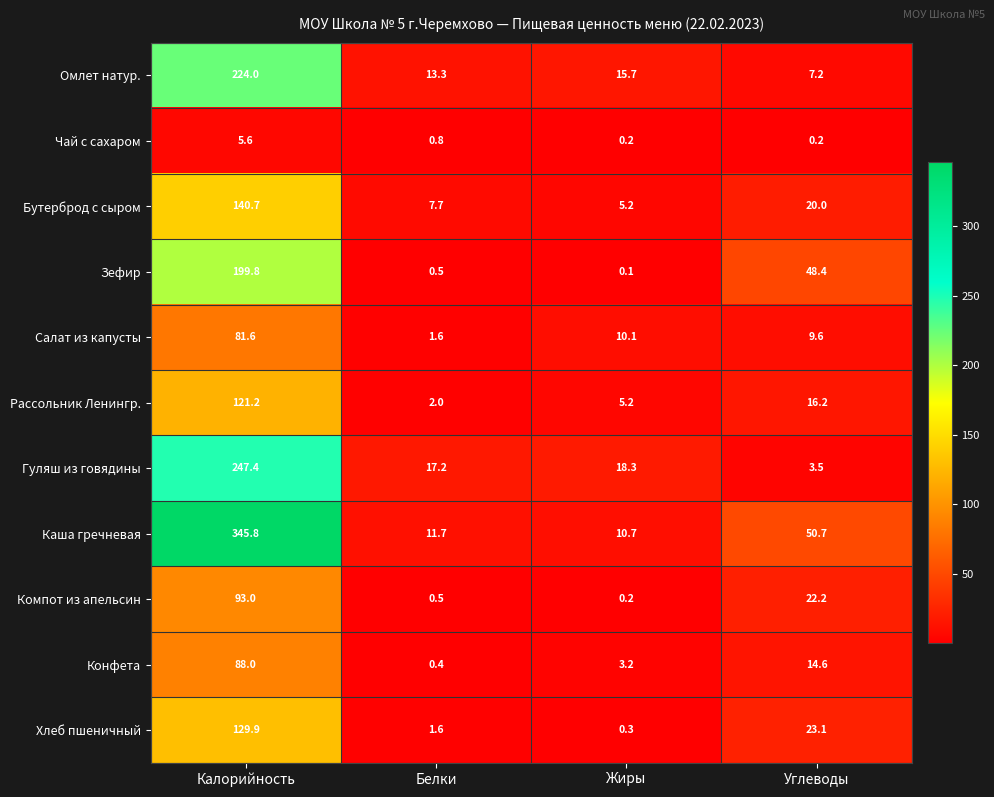

At which category does the chart reach its peak across all series?

Калорийность